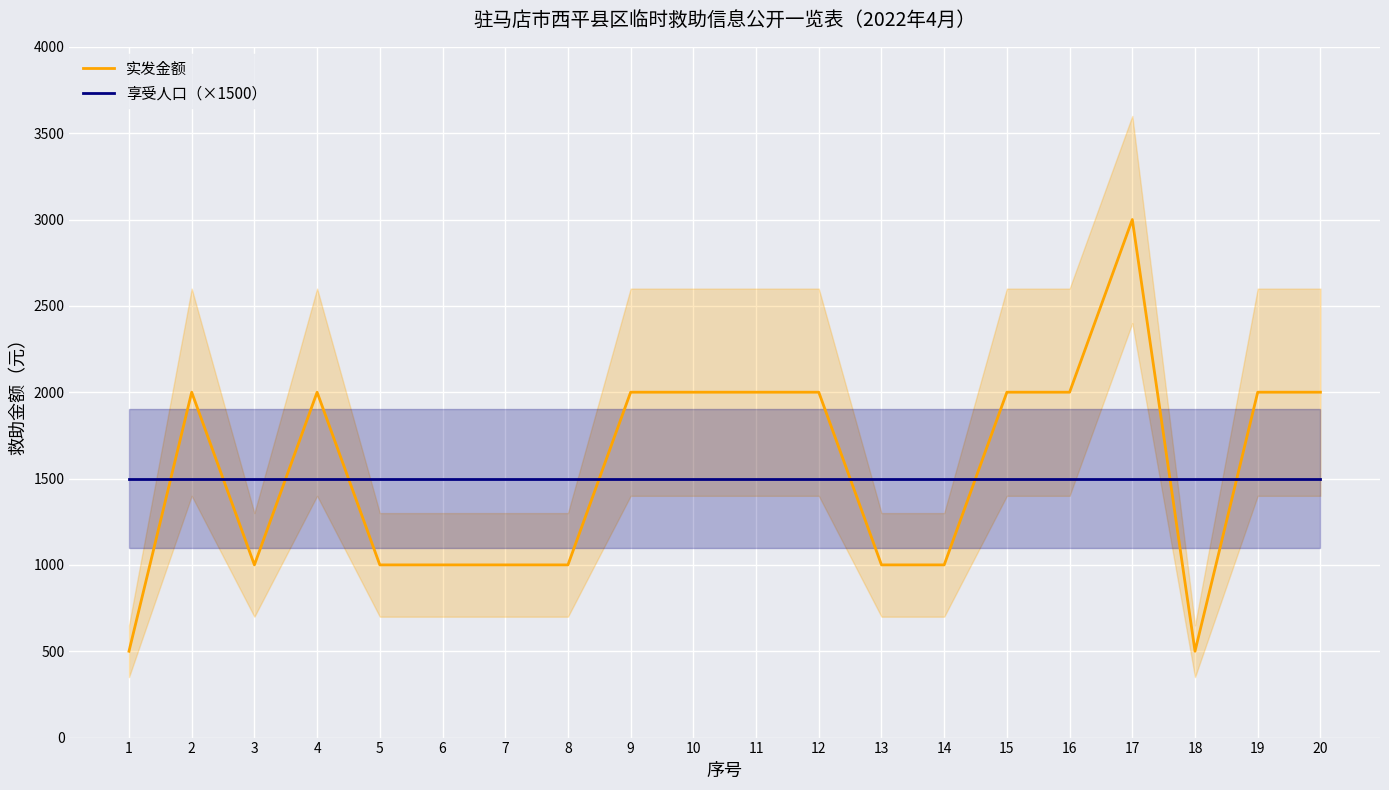

True or false: 实发金额 has more than 0 points higher than both neighbors.

True